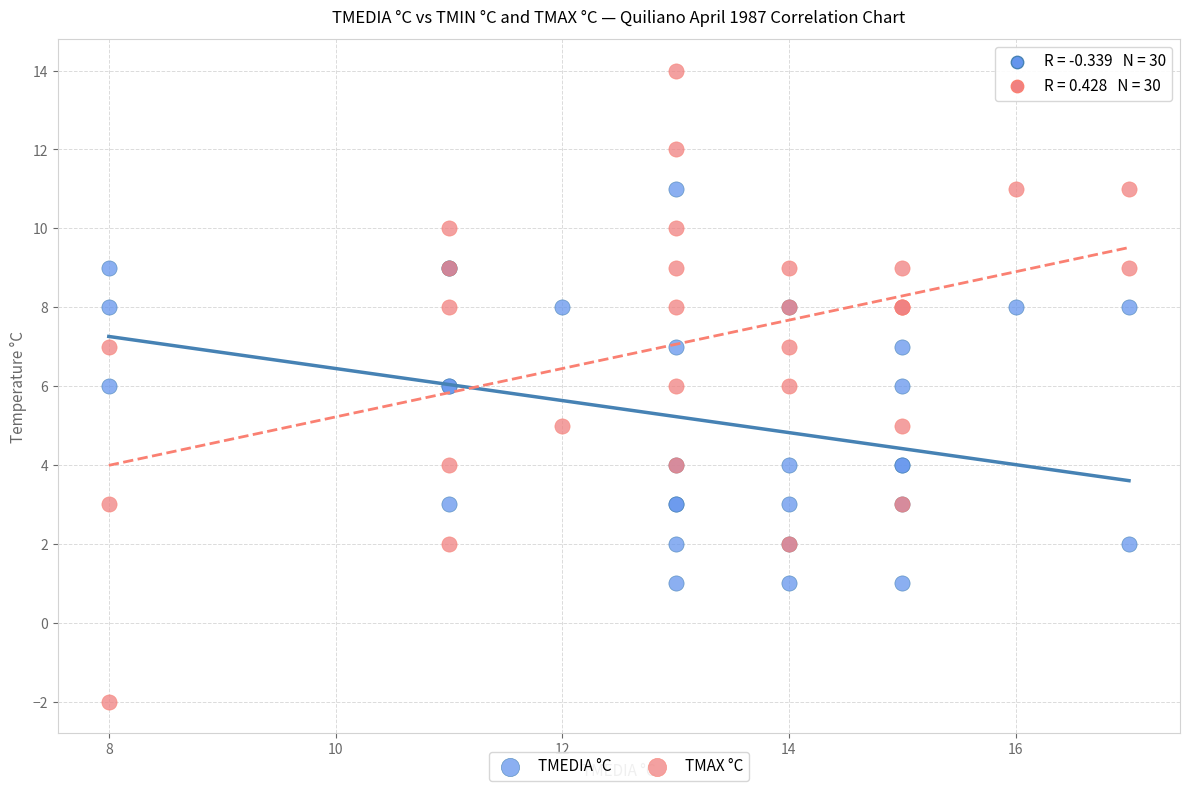

Which series reaches the minimum Y coordinate?

TMAX °C